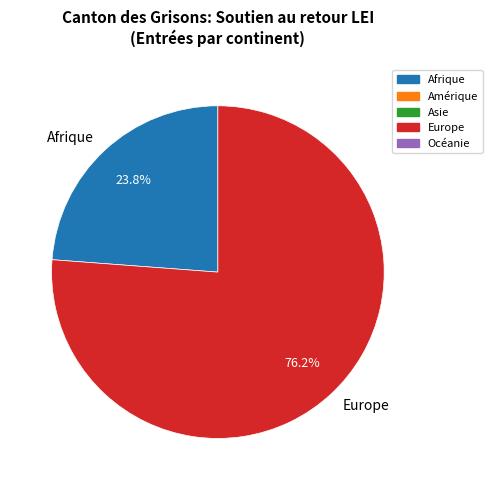

Between Afrique and Europe, which is larger?

Europe